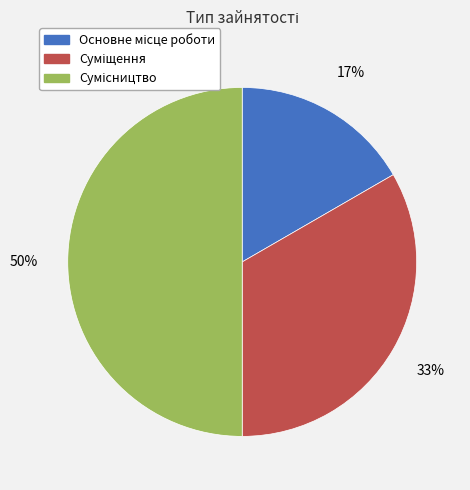

To the nearest percent, what is the difference between the largest and smallest slice percentages?

33%